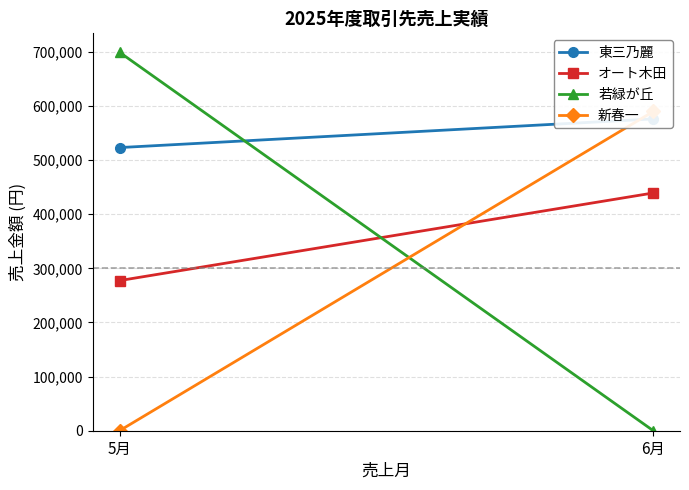

At which label is 若緑が丘 closest to 349530?

5月